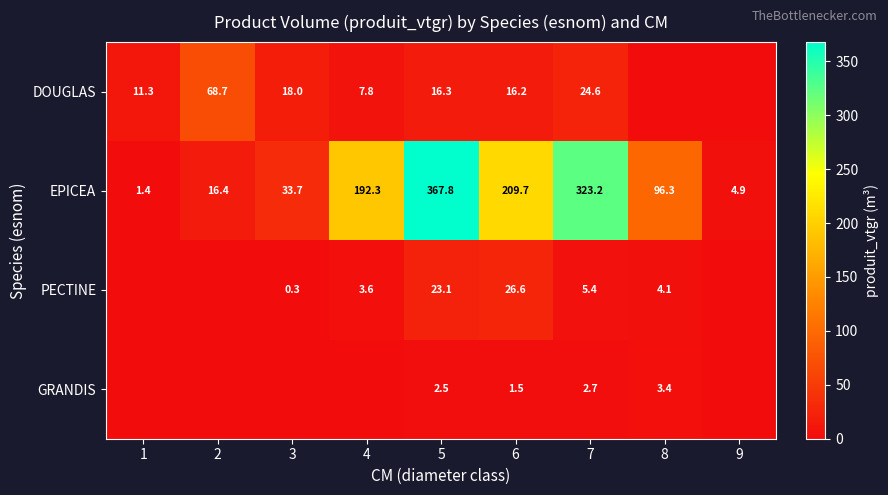

The EPICEA series shows 503.3 at 7. True or false?

False